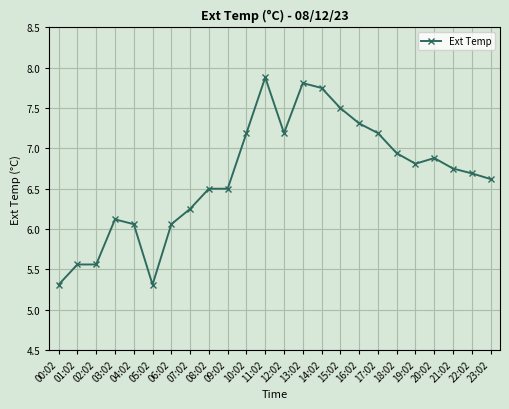

True or false: the data has more than 2 interior local peaks.

True